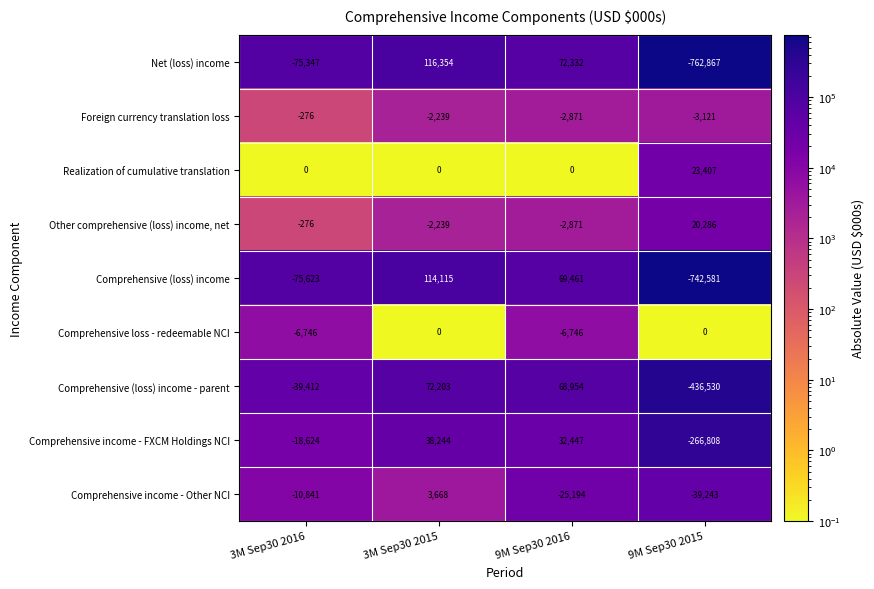

Which series has the widest spread of values?

Net (loss) income